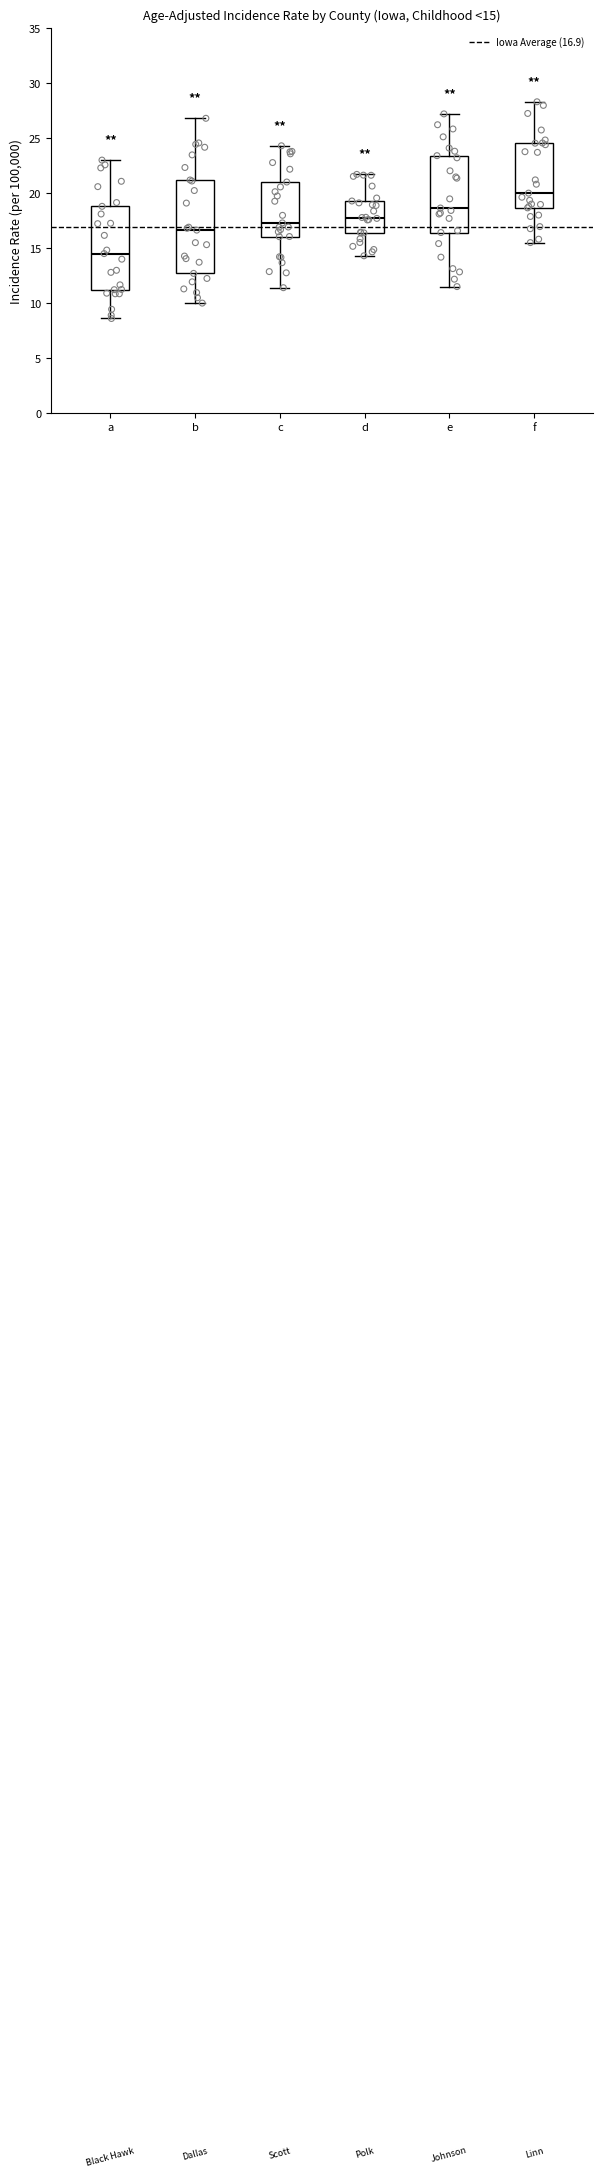

Which box has the highest median line?

f